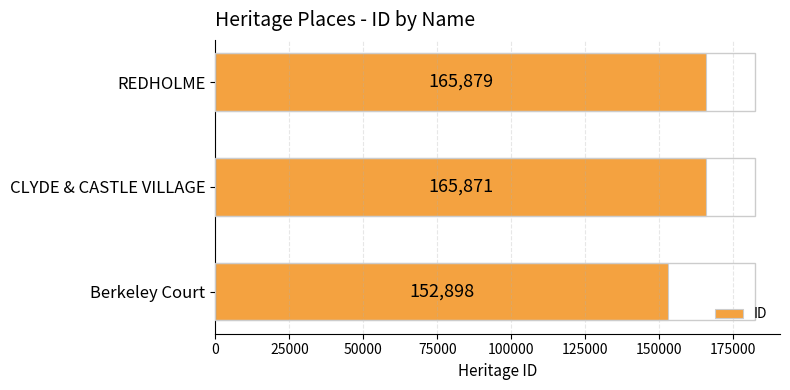

Is it true that the value at REDHOLME is 165879?

True